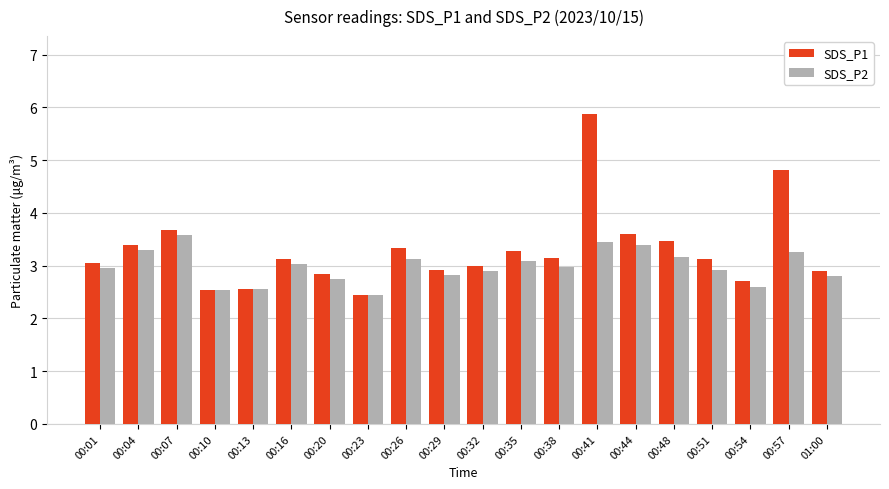

List the series in order of their overall mean, lowest first.

SDS_P2, SDS_P1